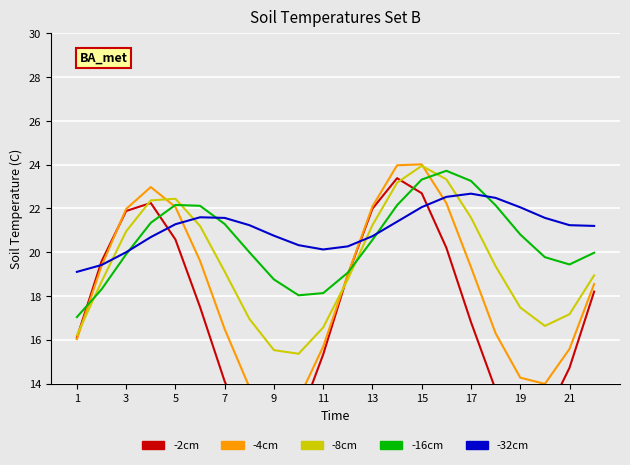

What is the difference between the maximum and minimum values in the -4cm series?

11.4